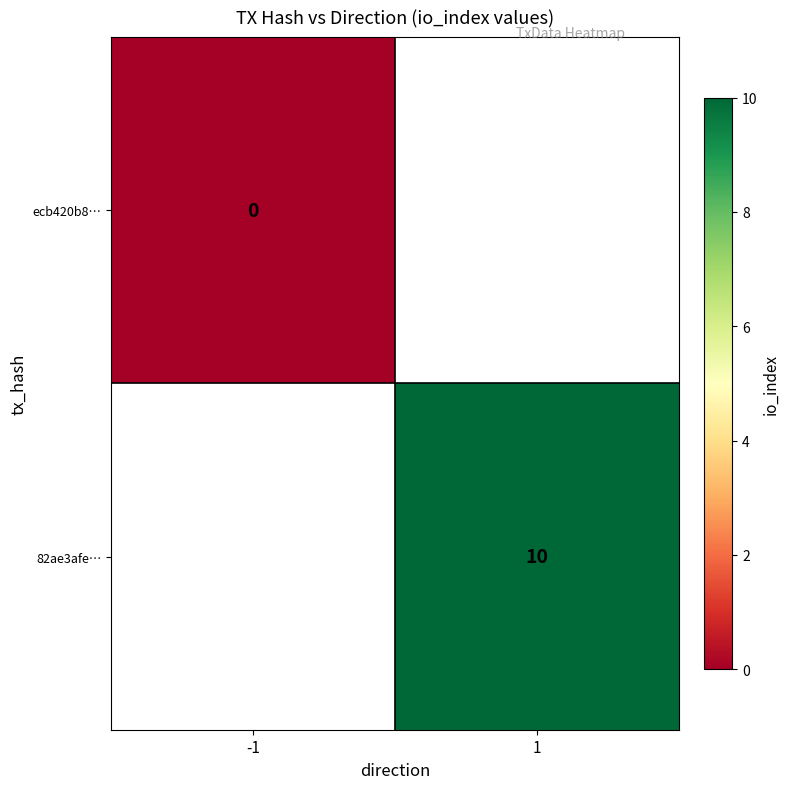

The 82ae3afe… series shows 7 at 1. True or false?

False